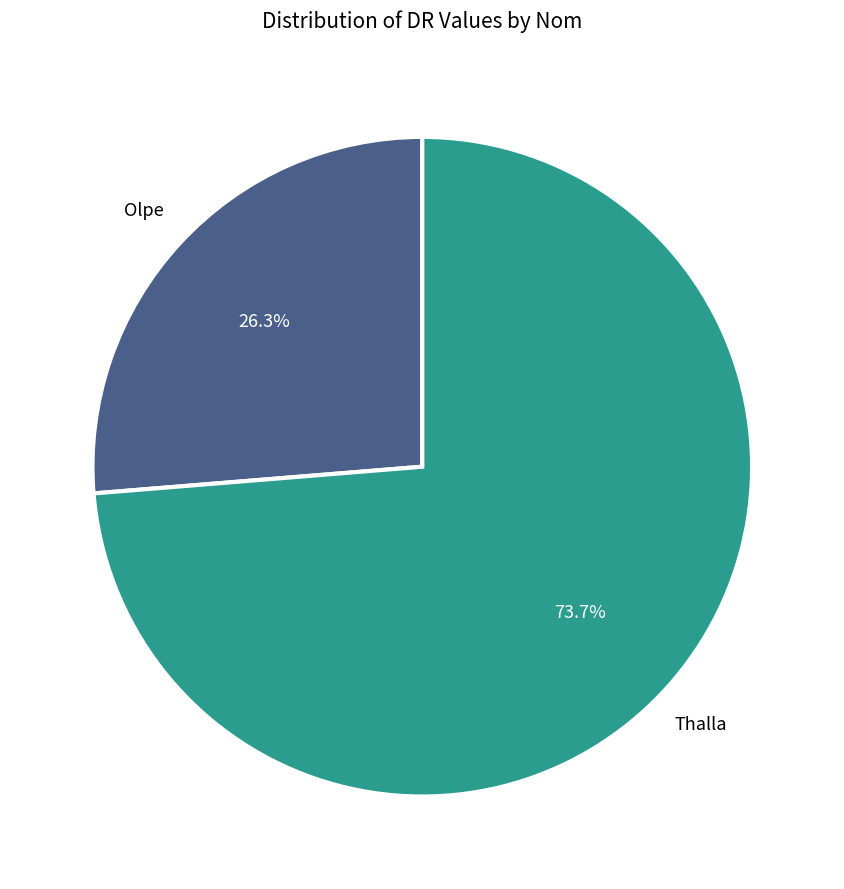

Is there any slice that represents more than half of the pie?

Yes